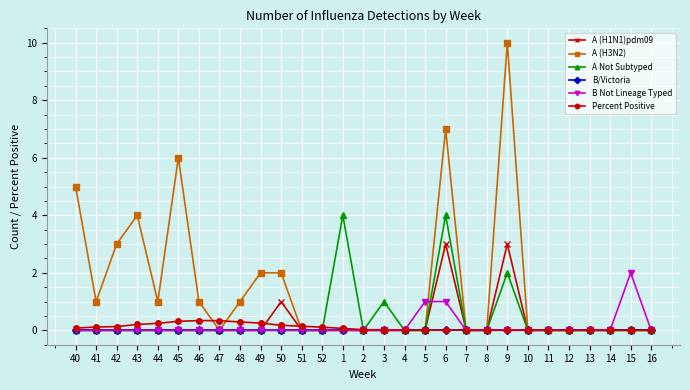

At which category does the chart reach its peak across all series?

9